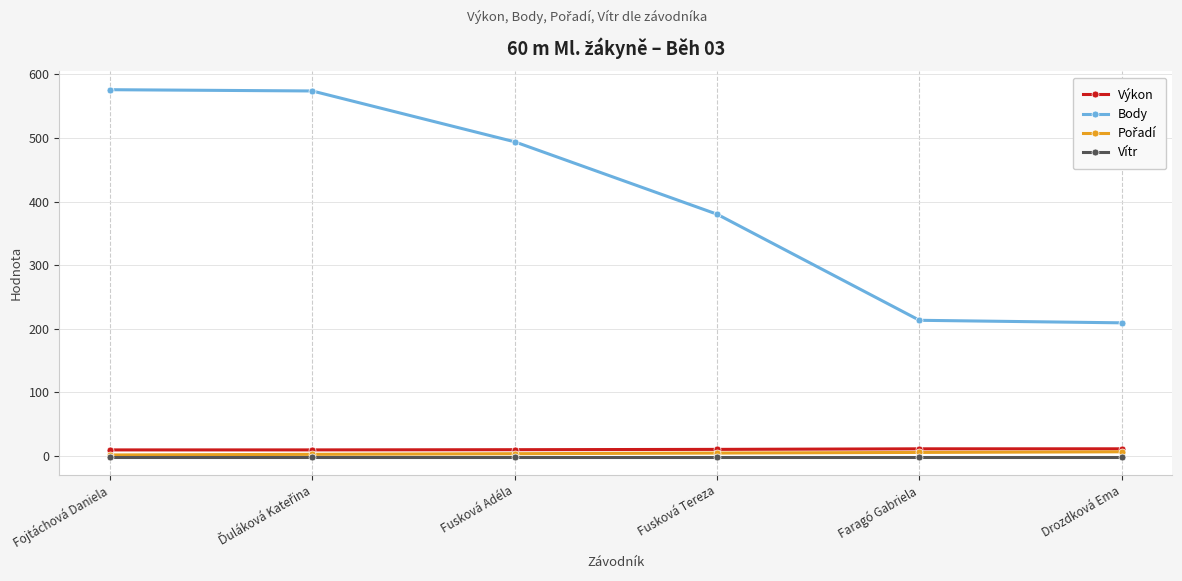

The Body series shows 213.0 at Faragó Gabriela. True or false?

True